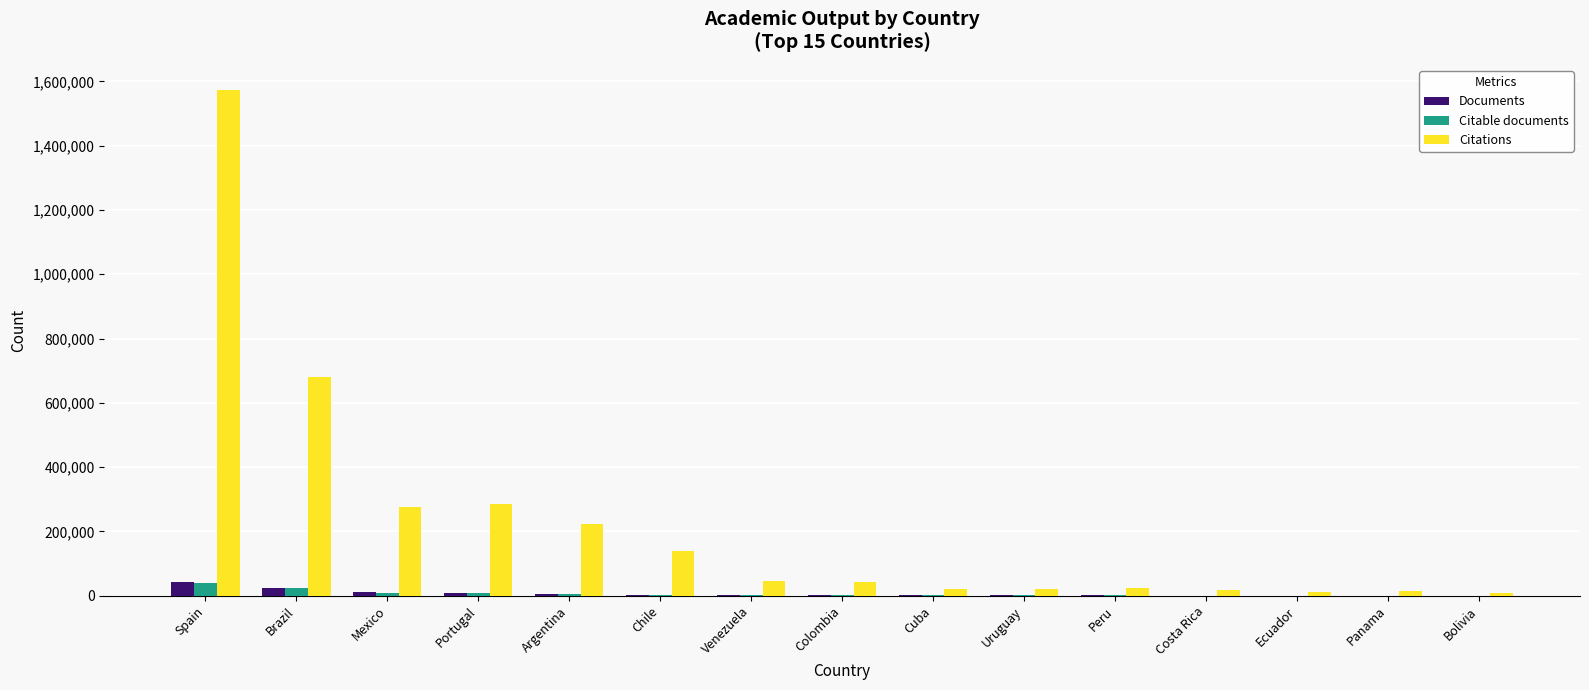

Which series has the largest total across all categories?

Citations